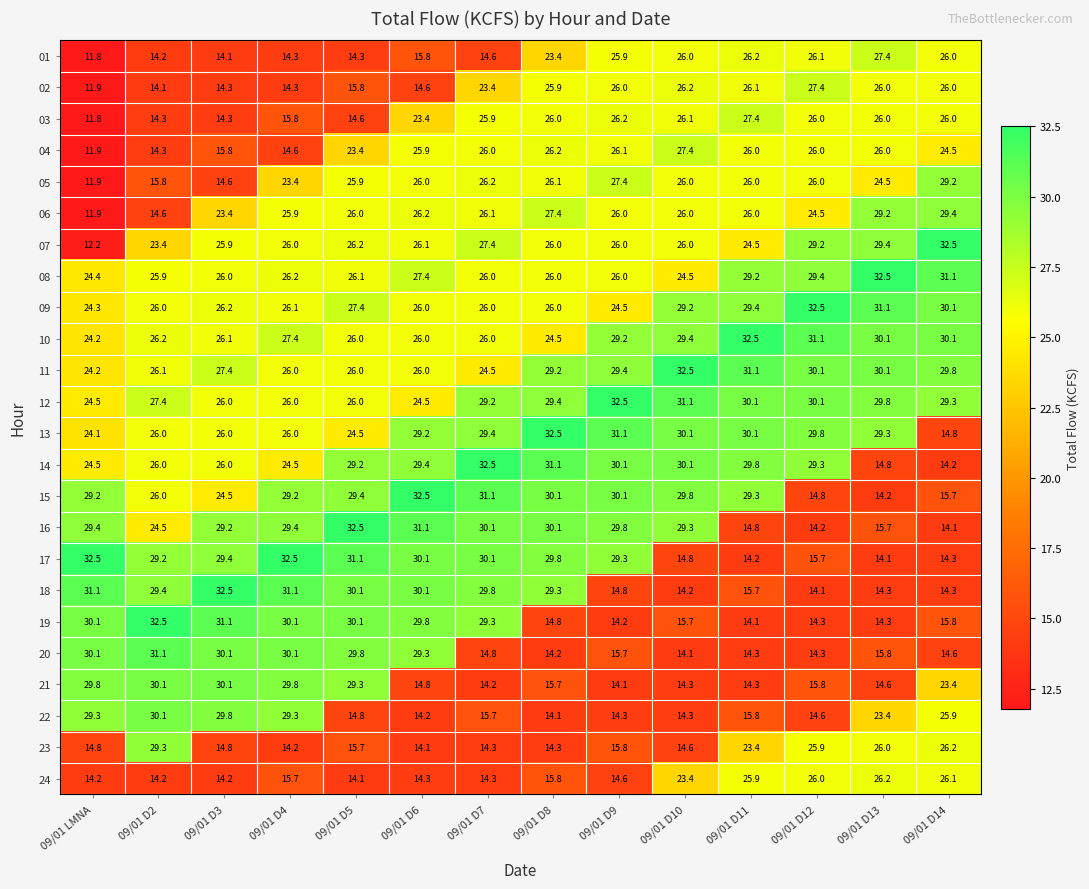

True or false: 02 has a value of 26.0 at 09/01 D13.

True